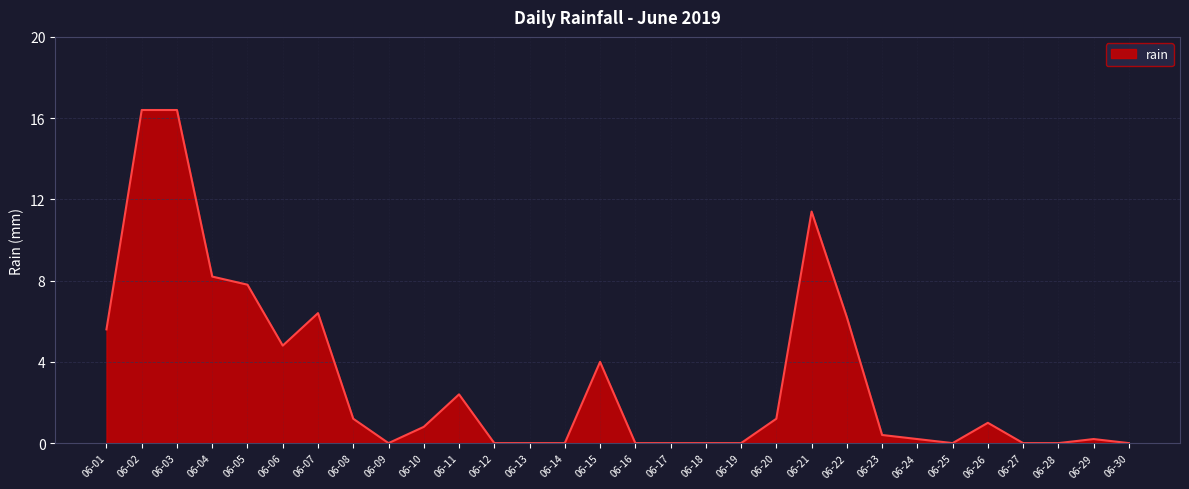

What is the greatest value displayed?

16.4